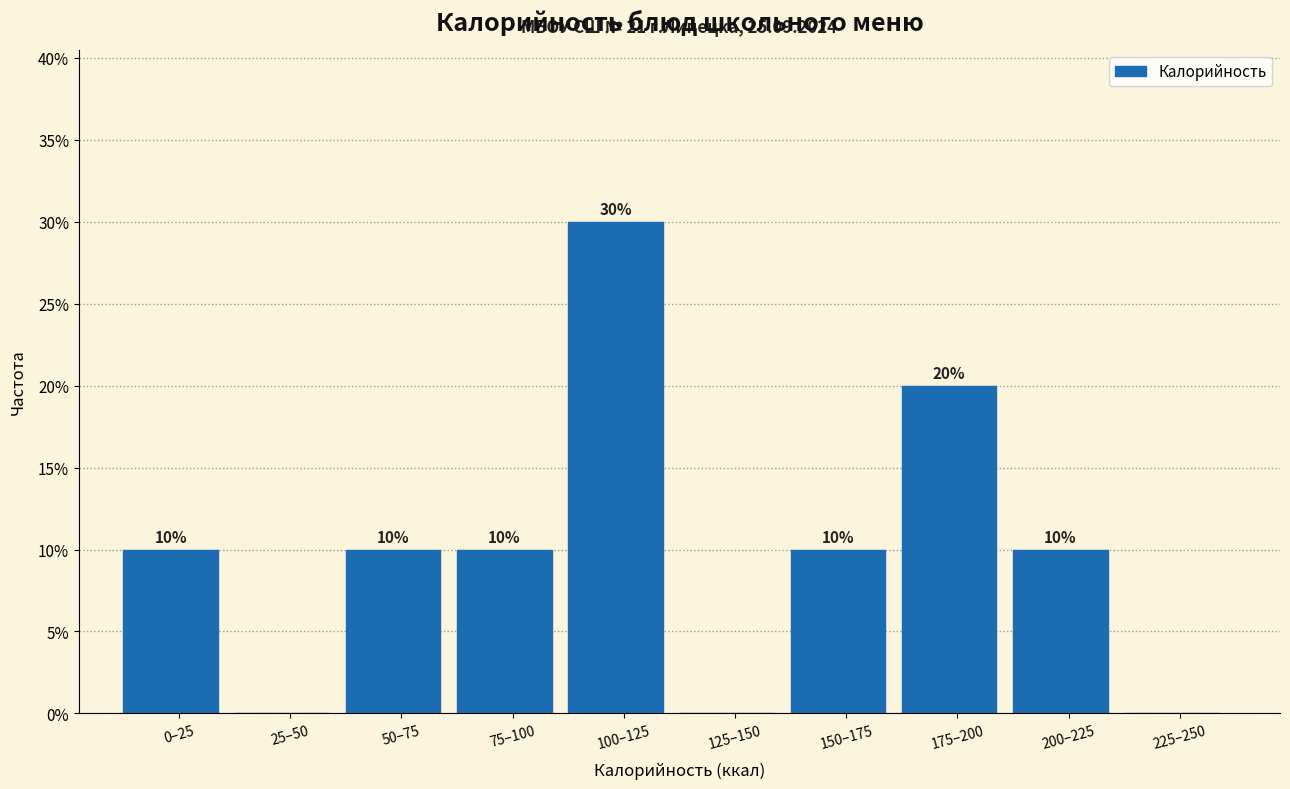

Reading left to right, what are all the values shown in this chart?

0–25=10	25–50=0	50–75=10	75–100=10	100–125=30	125–150=0	150–175=10	175–200=20	200–225=10	225–250=0